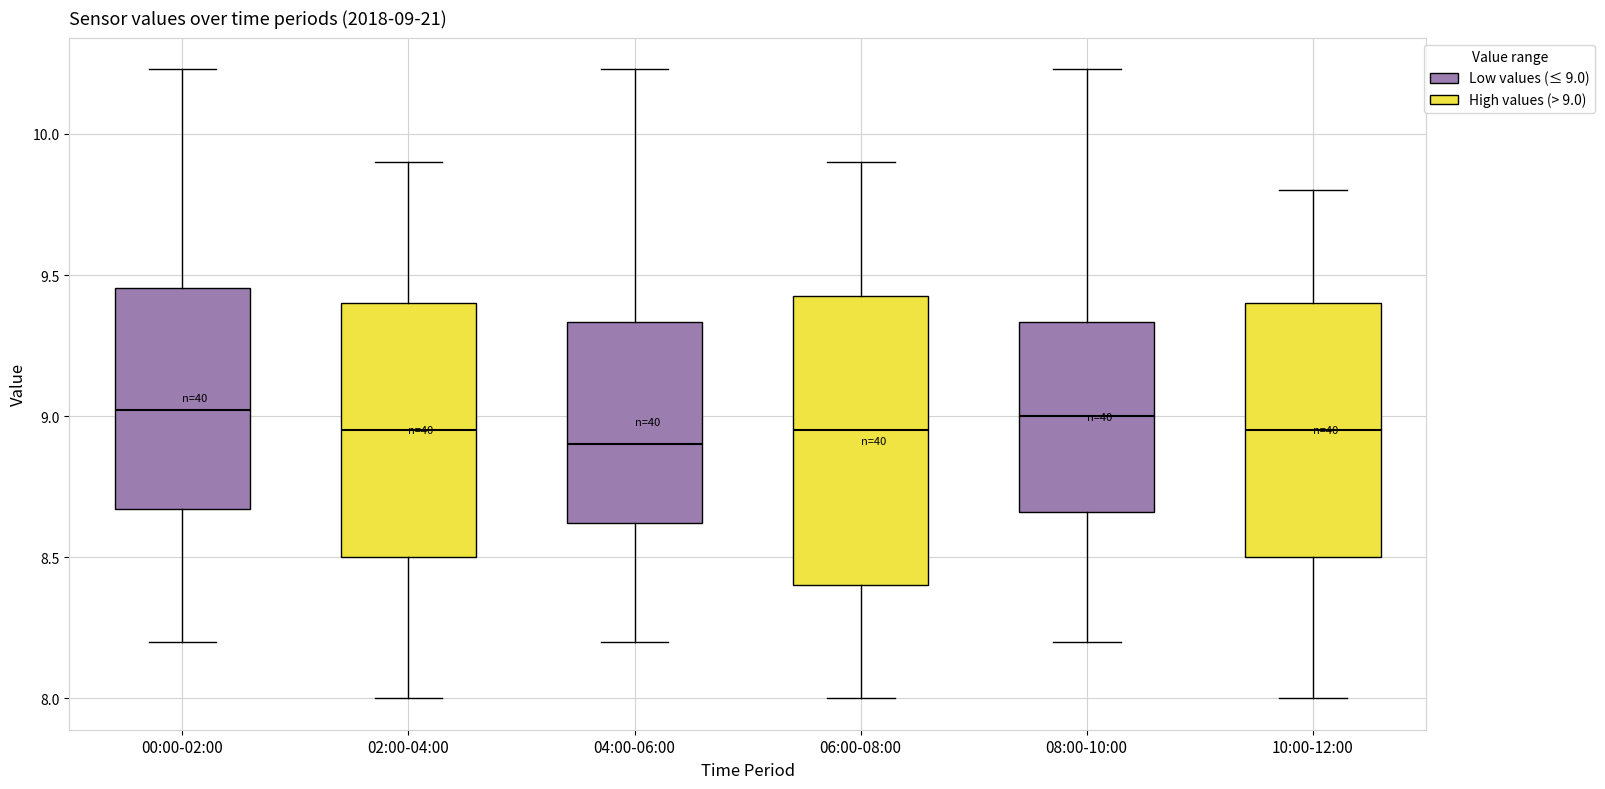

Which box is the tallest, from its lower edge to its upper edge?

06:00-08:00